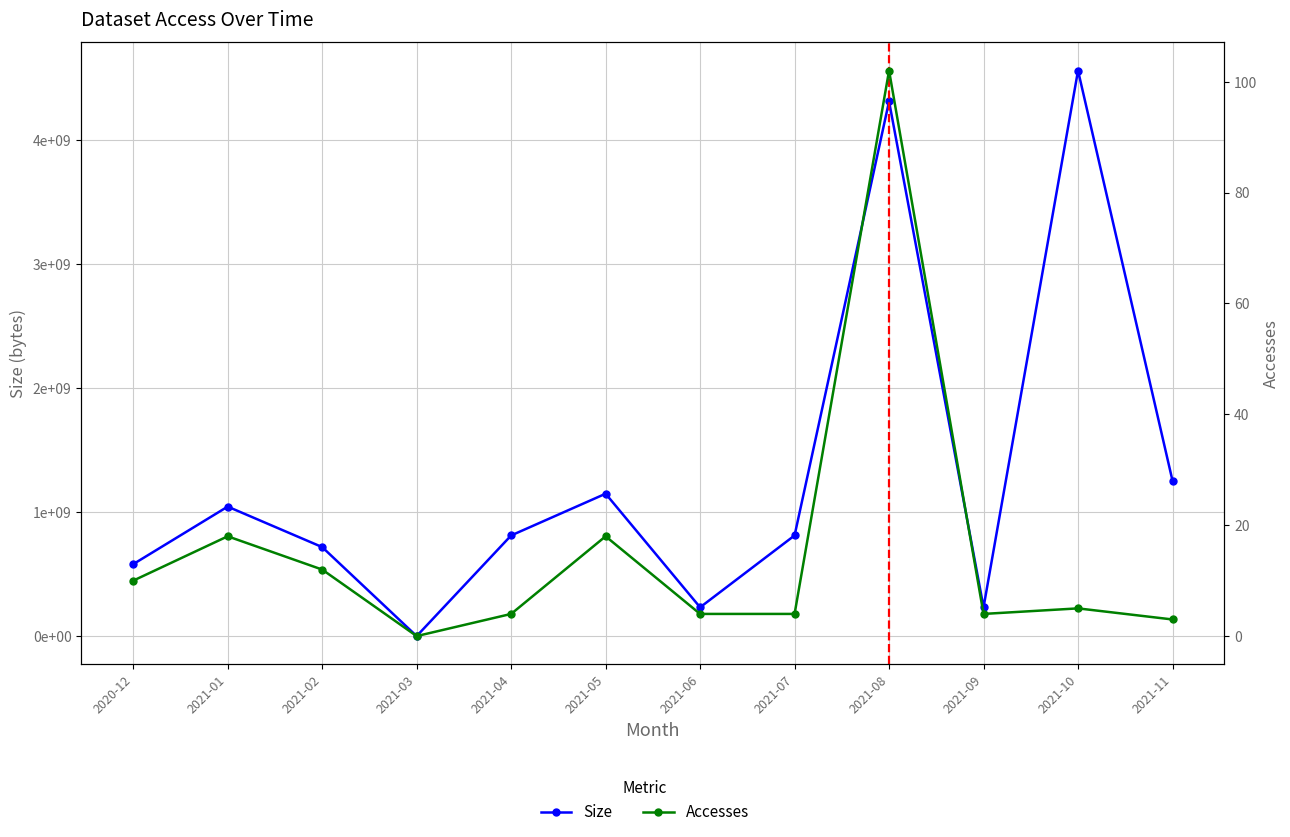

What is the average value of the Size series?

1309594983